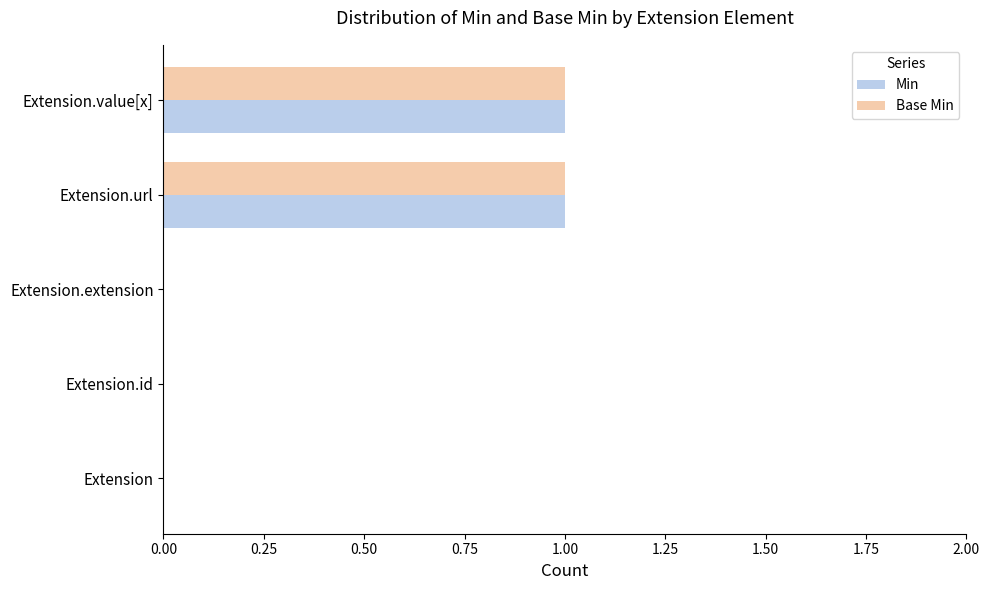

True or false: Min has a value of 1 at Extension.value[x].

True